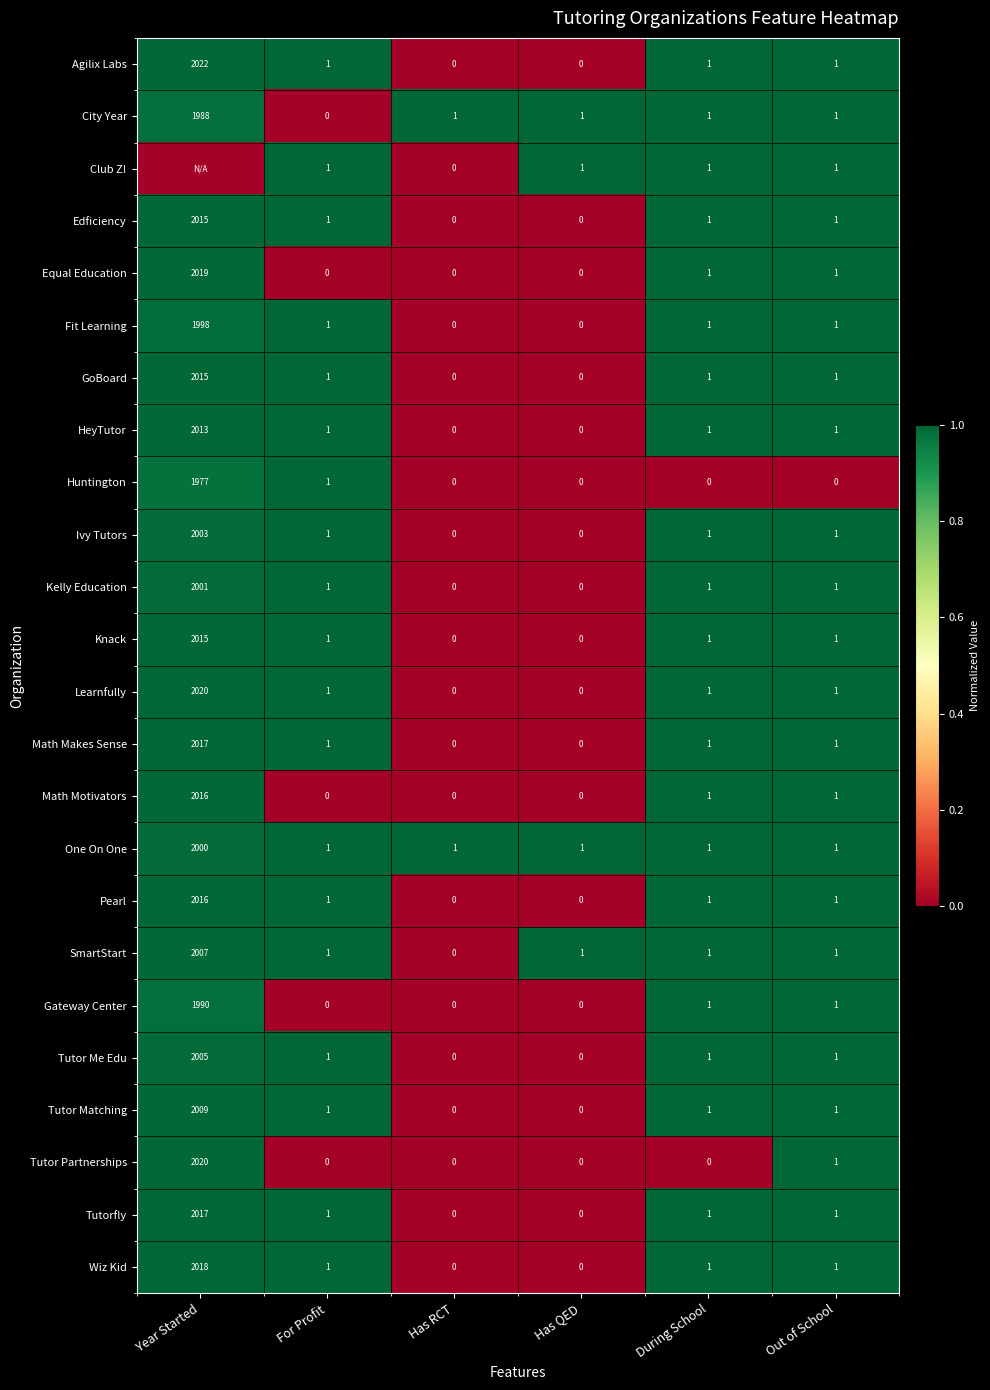

Is it true that Equal Education equals 0 at Has RCT?

True